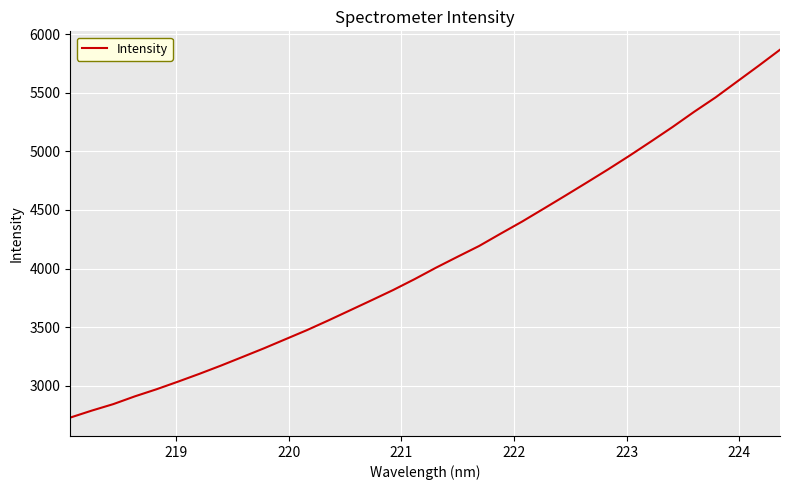

What is the difference between the maximum and minimum values?

3142.4